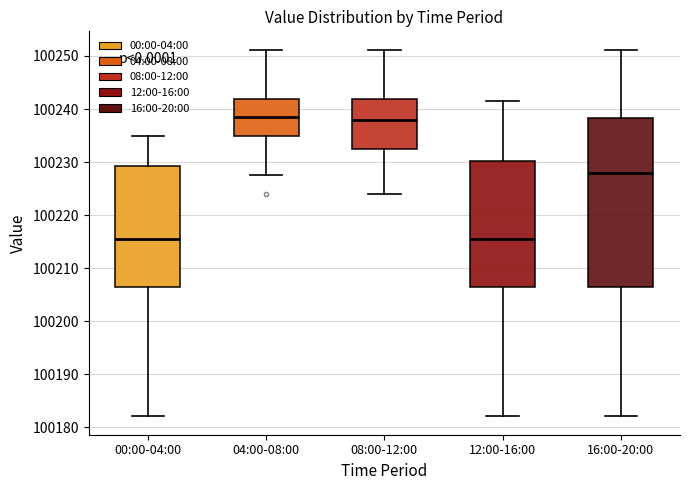

Reading left to right, transcribe this box plot: for each box, give where its median line is, the range the box spans, and where its two whiskers end, as read against the y-axis. The values are not printed on the chart, so give them approximately, as read against the axis.

00:00-04:00: median 100216, box 100206 to 100229, whiskers 100182 to 100235
04:00-08:00: median 100238, box 100235 to 100242, whiskers 100228 to 100251
08:00-12:00: median 100238, box 100233 to 100242, whiskers 100224 to 100251
12:00-16:00: median 100216, box 100206 to 100230, whiskers 100182 to 100241
16:00-20:00: median 100228, box 100206 to 100238, whiskers 100182 to 100251